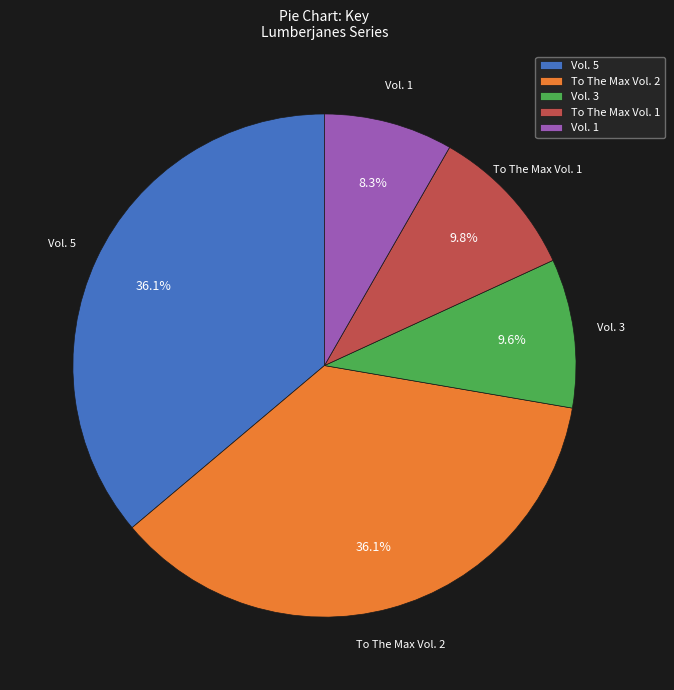

Is there any slice that represents more than half of the pie?

No